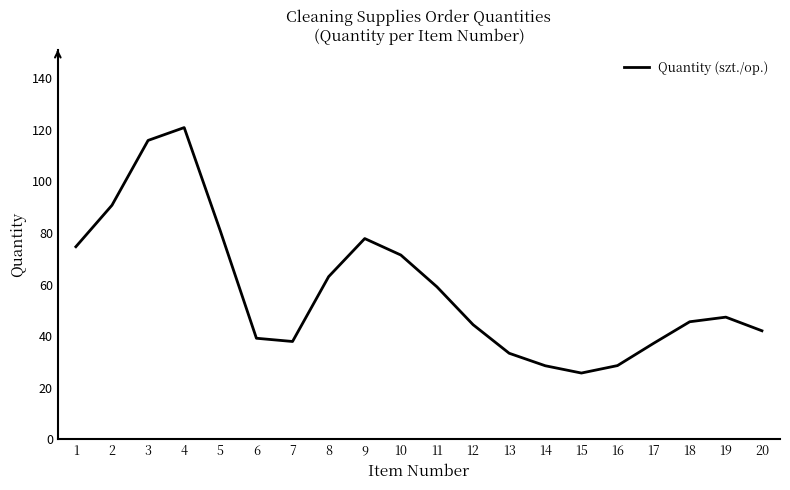

How many categories are shown in the chart?

20